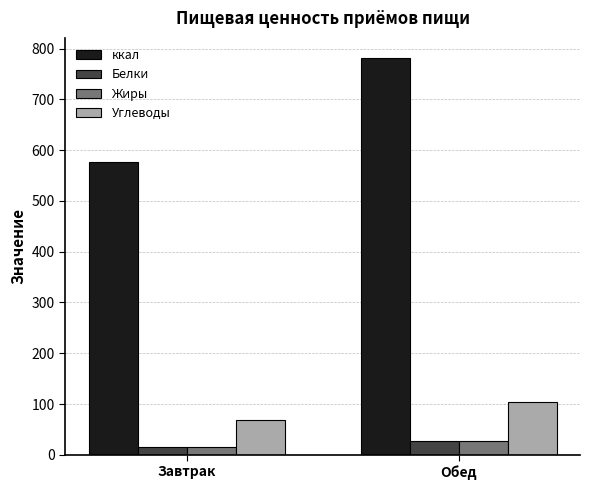

Reading left to right, transcribe all the data shown in this chart.

ккал: 576	782
Белки: 16	27
Жиры: 15	28
Углеводы: 69	104